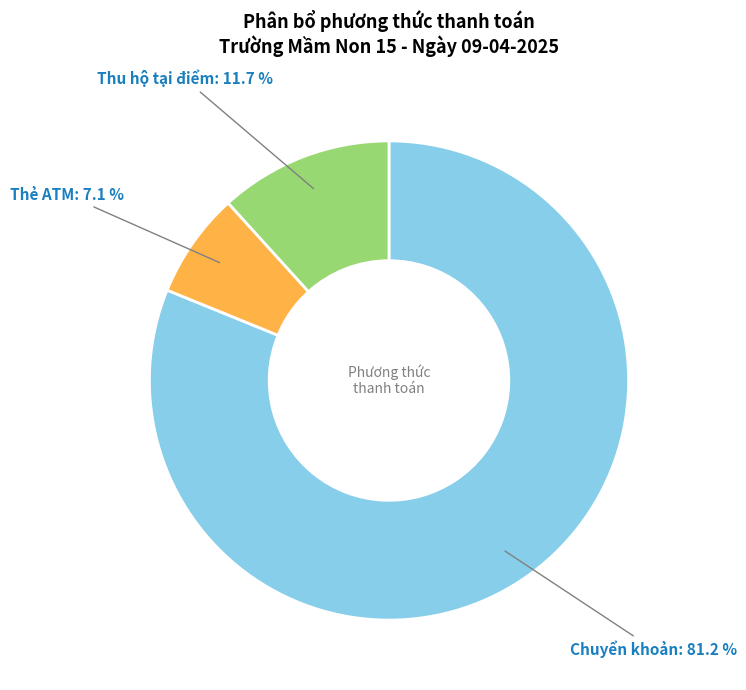

Count the number of slices in the pie.

3